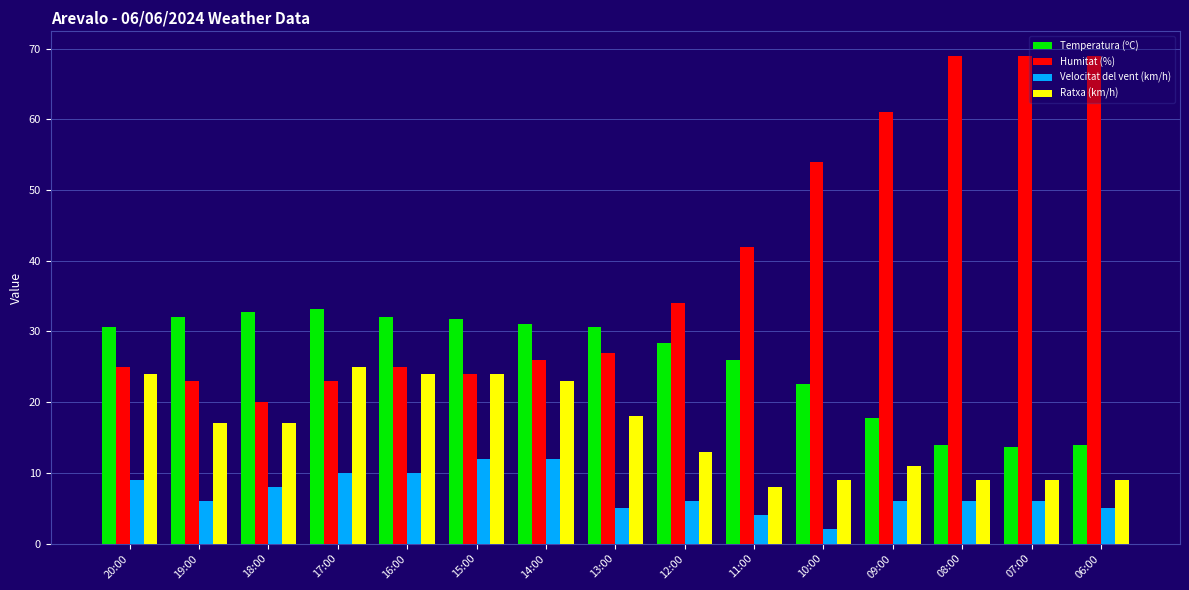

Where does the Ratxa (km/h) series first go above 17?

20:00